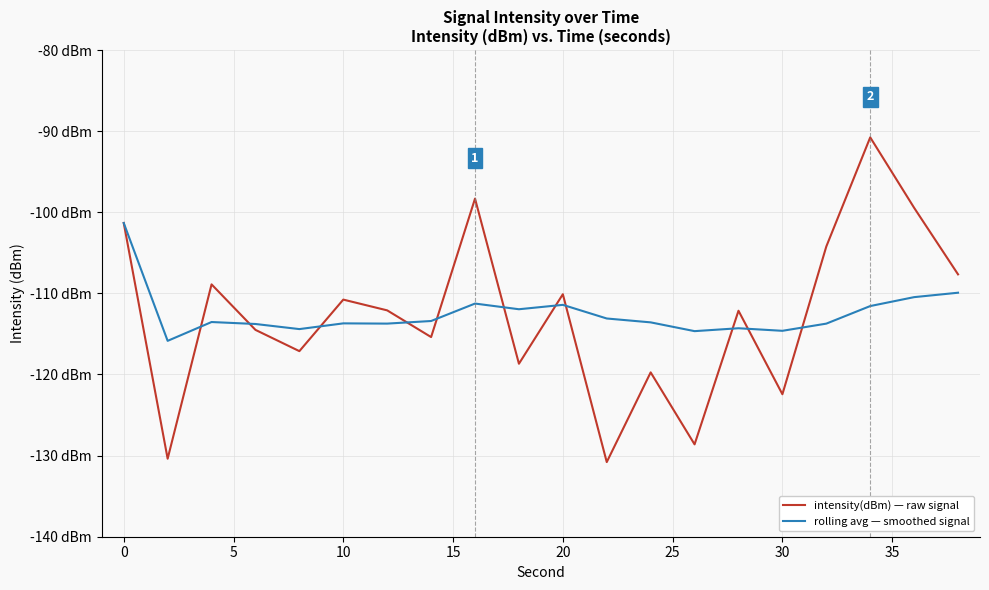

Is this an area chart (filled region under the line)?

No